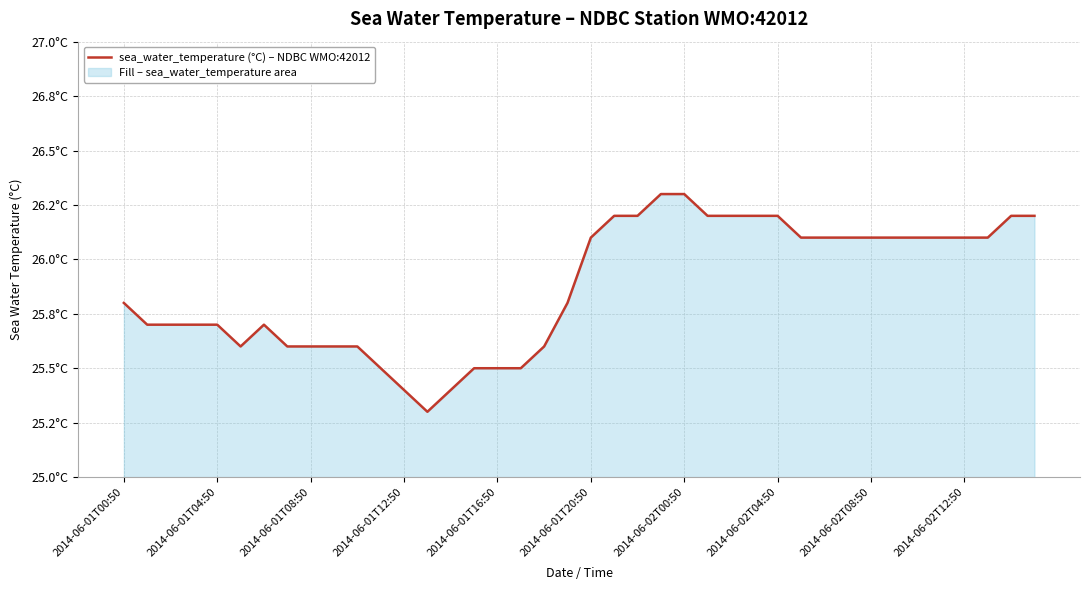

What is the approximate value at 14?

25.4